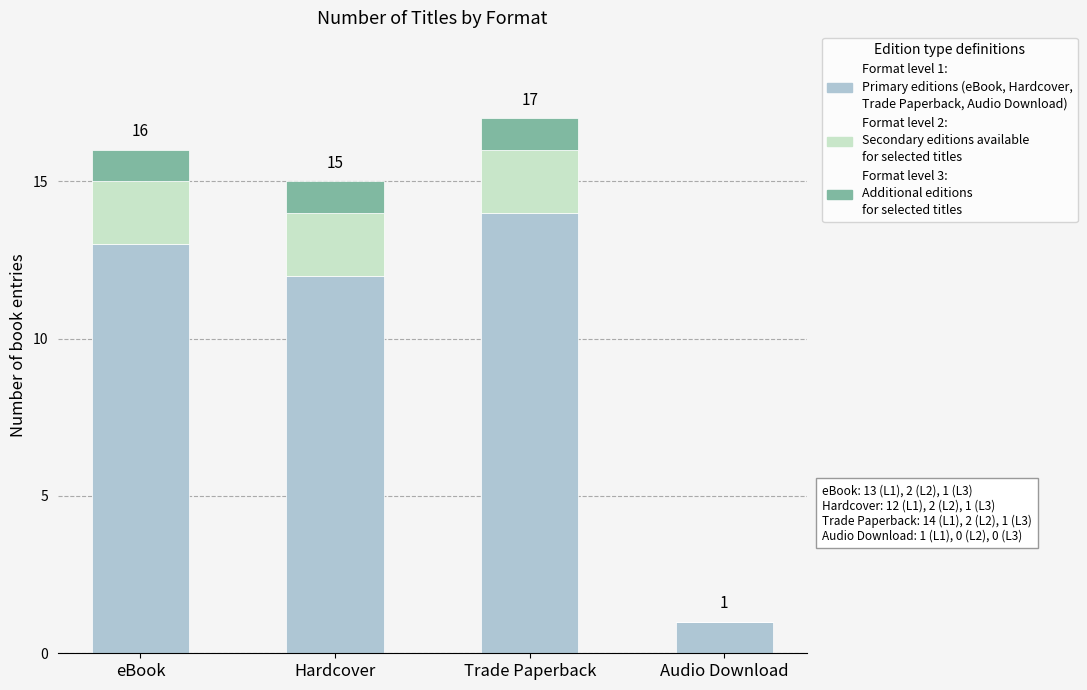

What is the total value across all series at Trade Paperback?

17